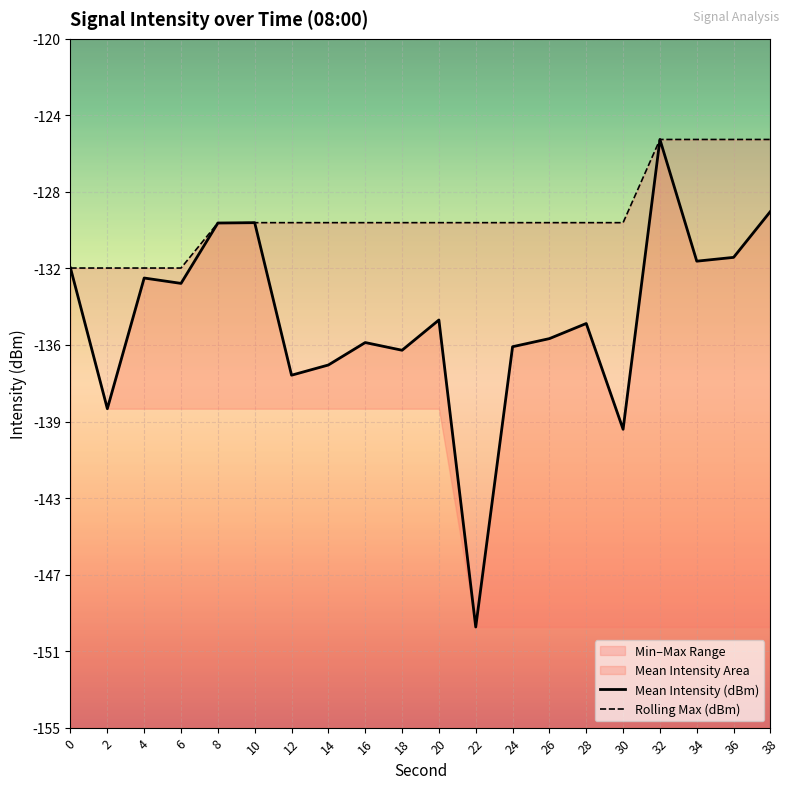

The value of Mean Intensity (dBm) at 34 is -30.6. True or false?

False